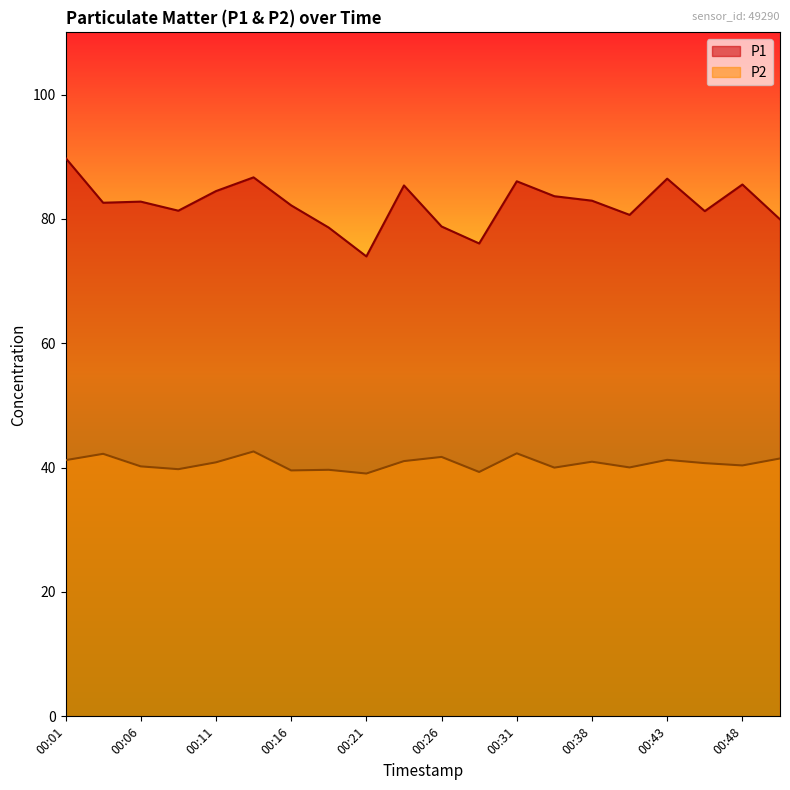

What is the value of the P2 point at the 18th from the left?

40.7